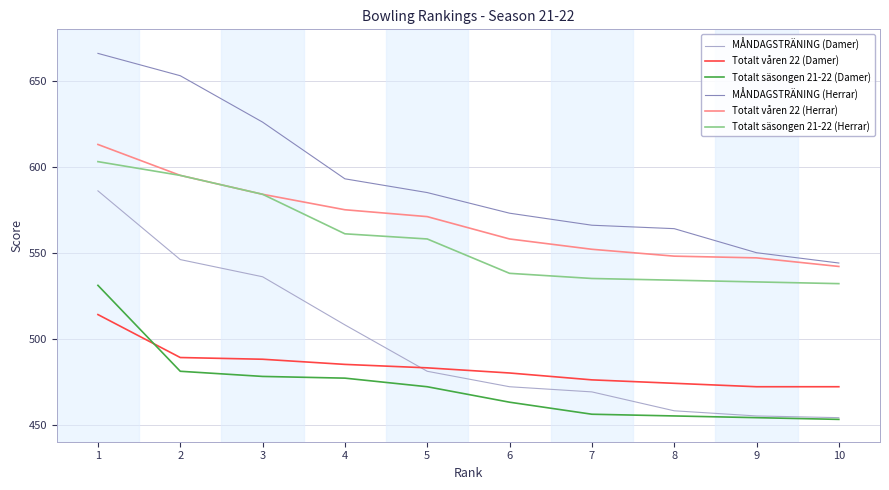

What is the greatest value displayed?

666